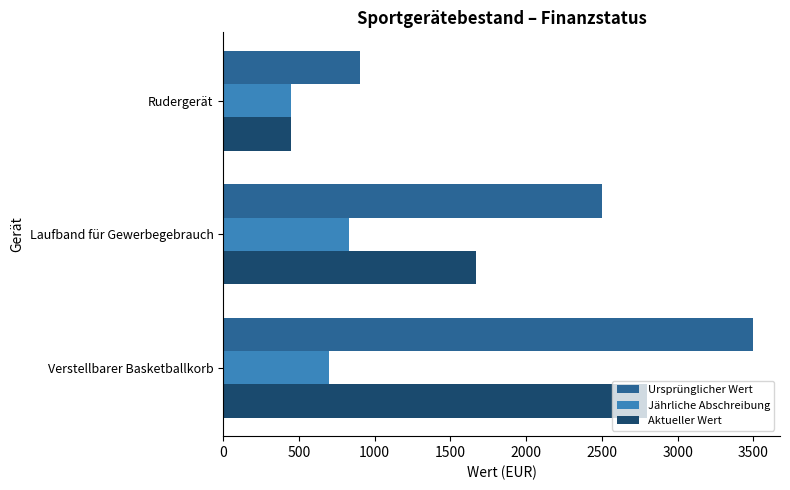

How many values in the Aktueller Wert series exceed 1666?

2